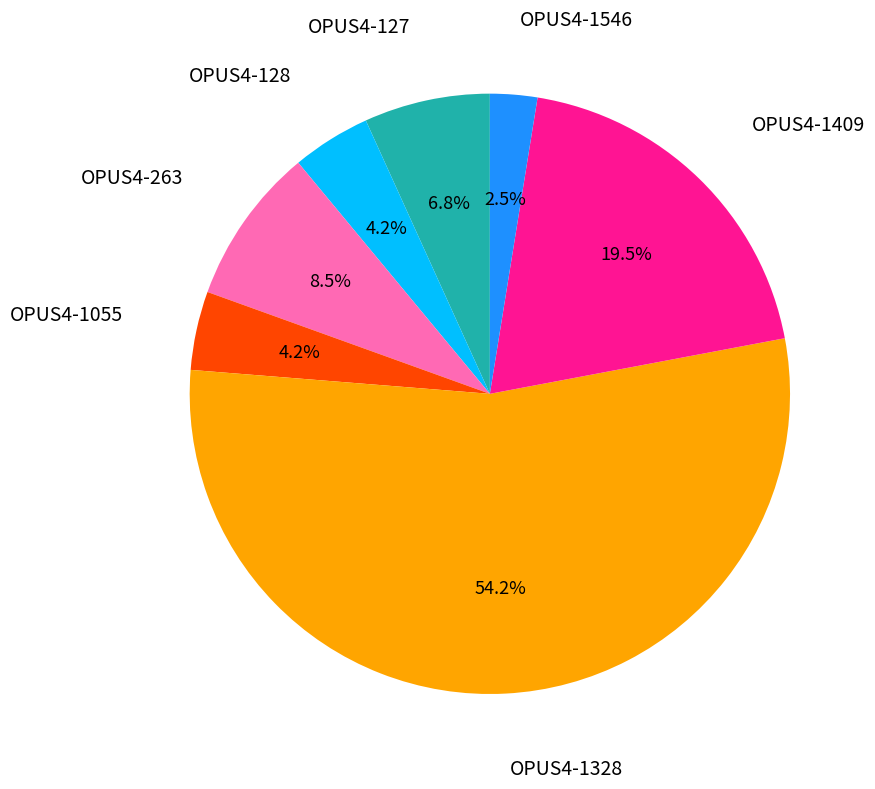

Is there any slice that represents more than half of the pie?

Yes